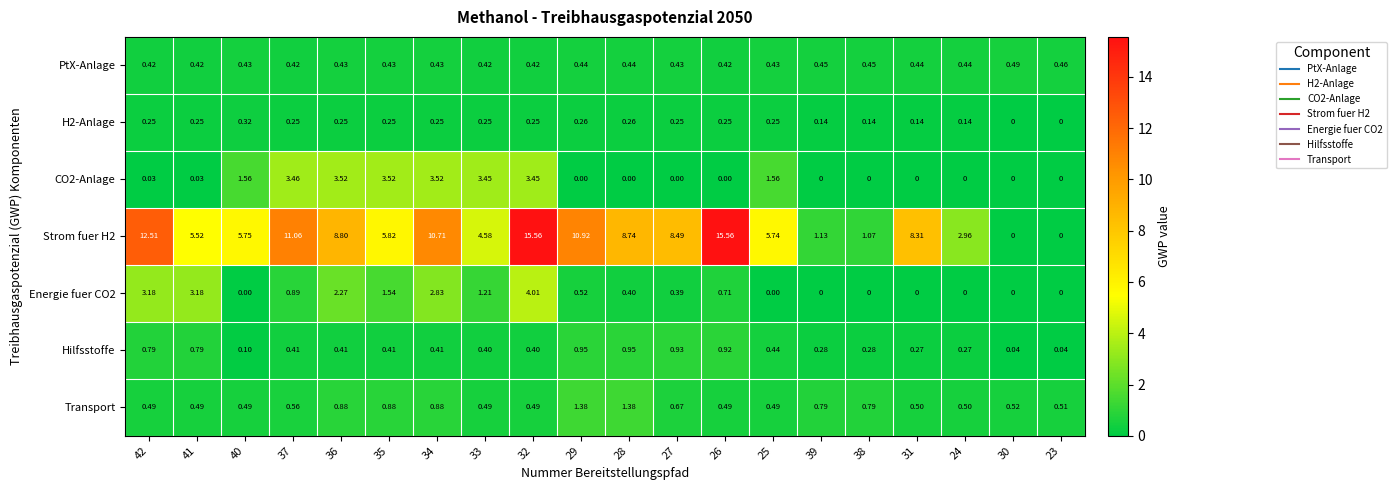

Is the value of Transport at 41 greater than the value of Strom fuer H2 at 39?

No